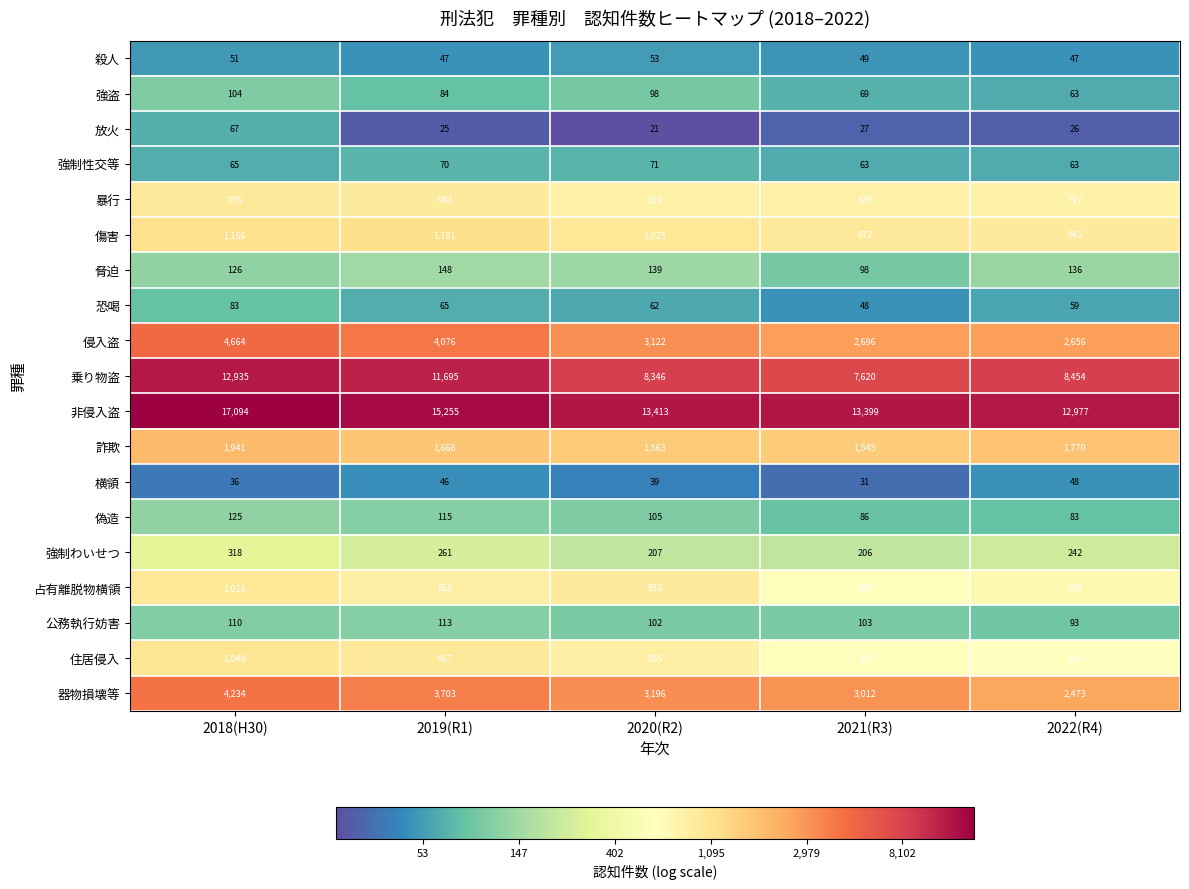

Which label corresponds to the largest value in the chart?

2018(H30)